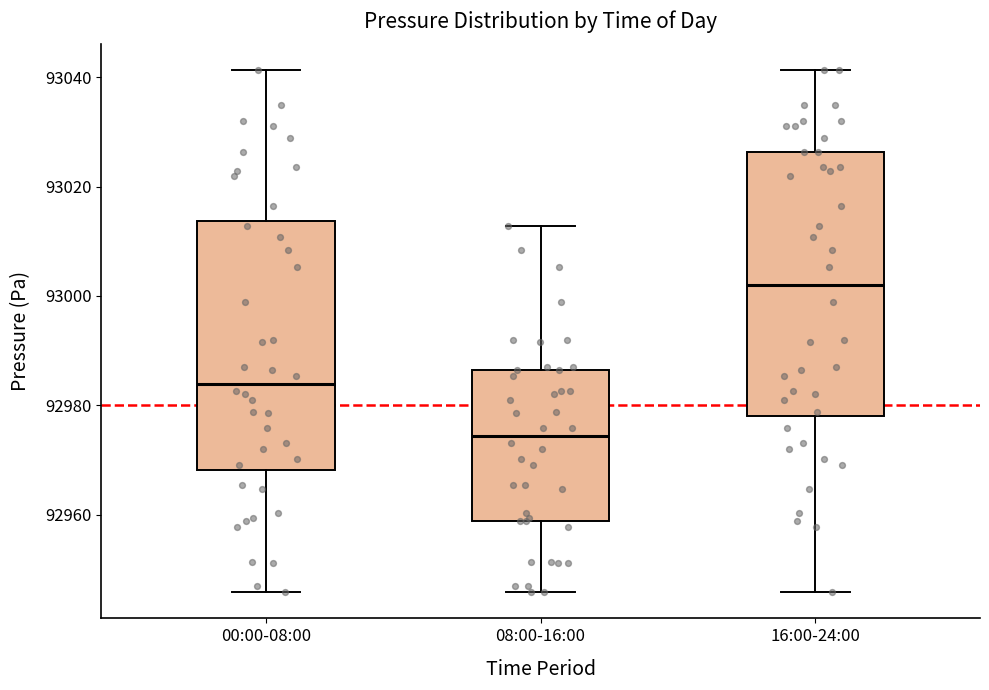

Where is the upper edge of the box for 16:00-24:00 on the y-axis? The values are not printed on the chart, so give them approximately, as read against the axis.

93026